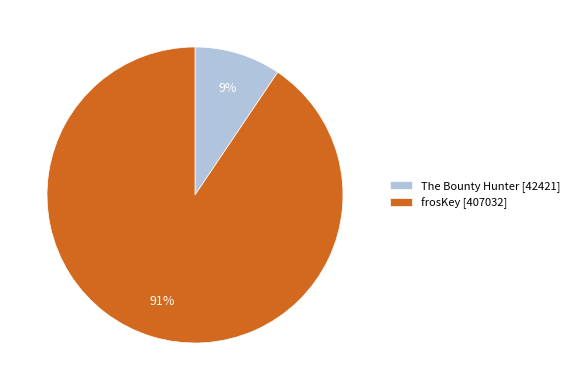

Is there a majority slice in this chart?

Yes